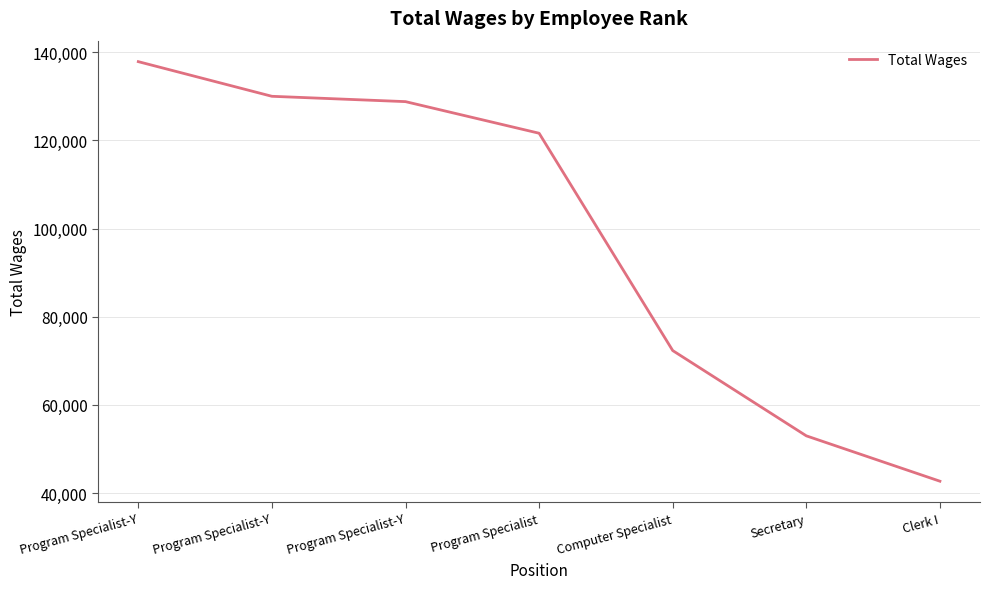

Which category has the lowest value across all series?

Clerk I